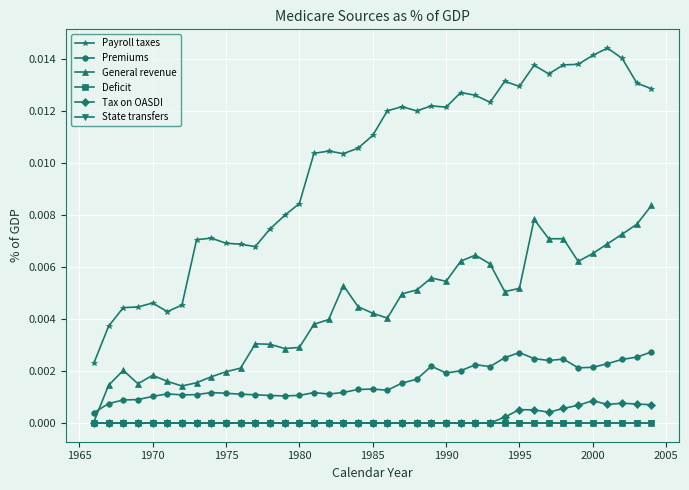

Count the Tax on OASDI values in the range 0 to 1.

39